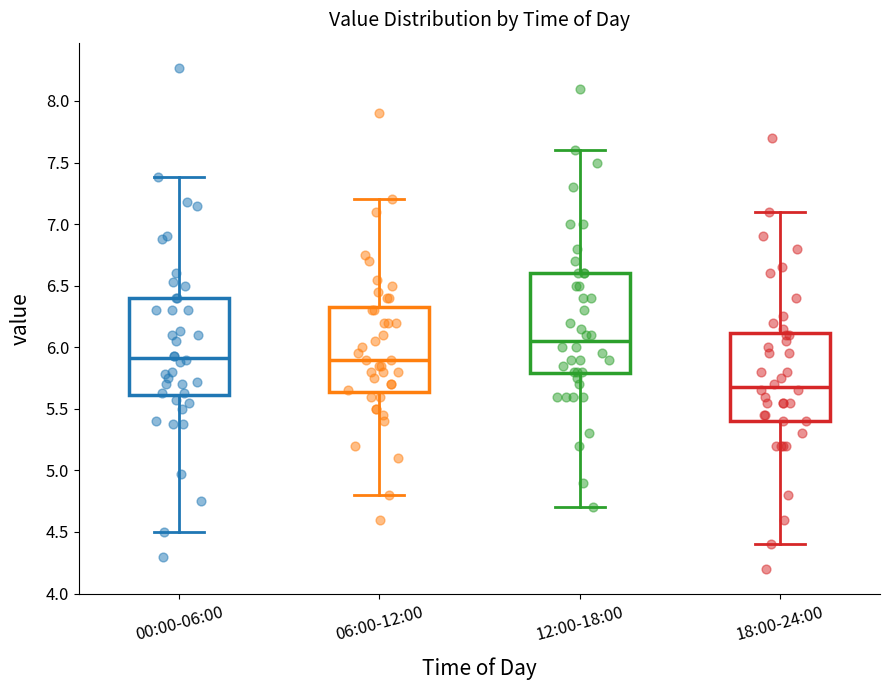

Where is the lower edge of the box for 00:00-06:00 on the y-axis? The values are not printed on the chart, so give them approximately, as read against the axis.

5.60